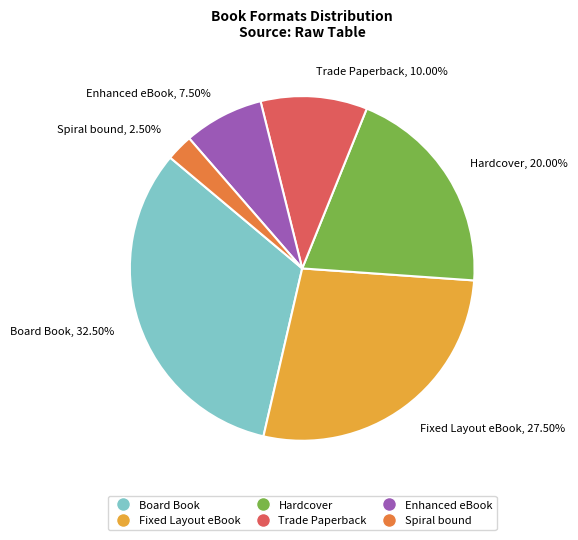

To the nearest percent, what is the combined percentage of Fixed Layout eBook and Spiral bound?

30%